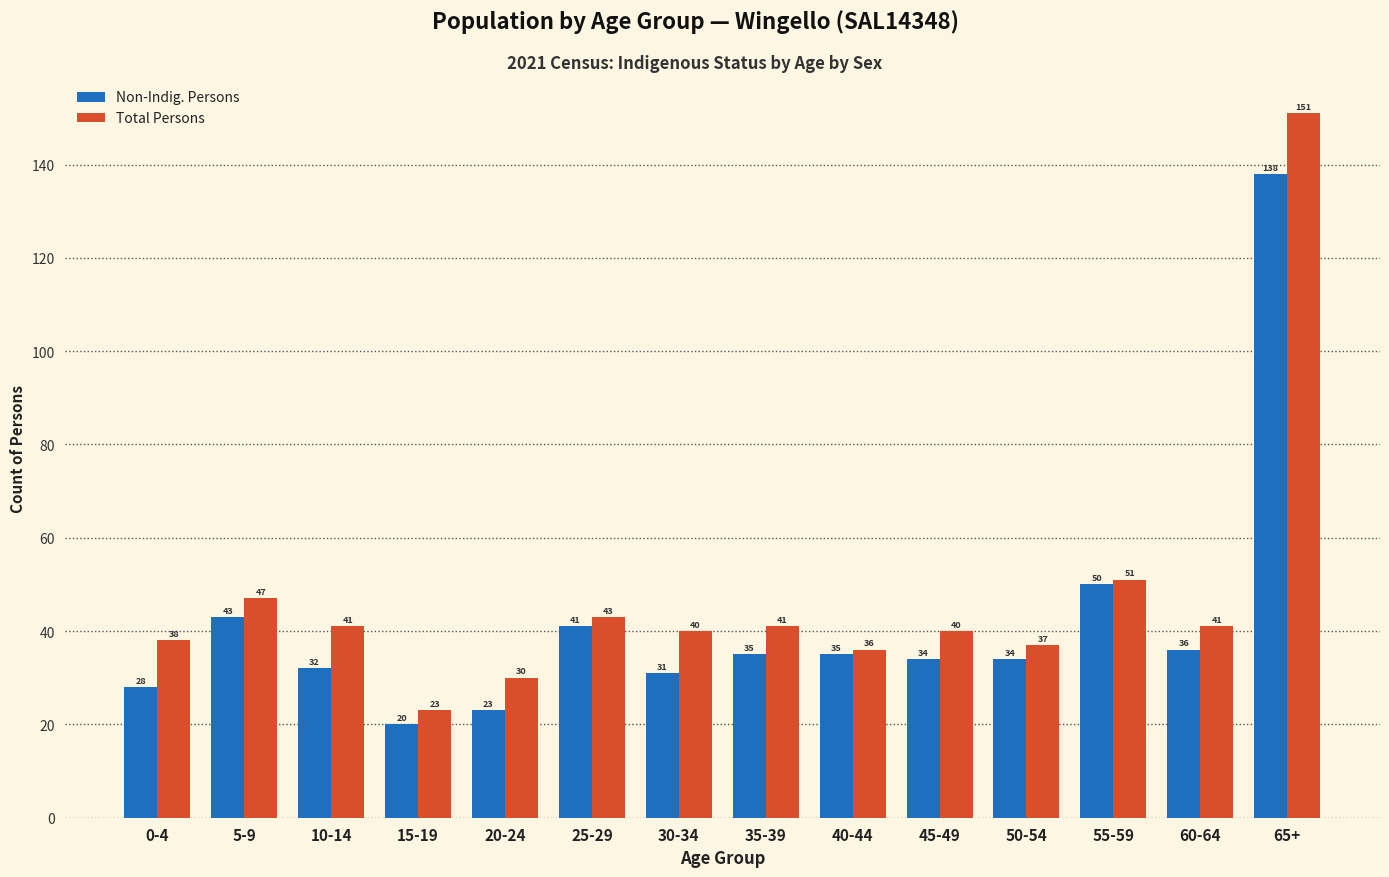

Rank the series by their maximum value, from lowest to highest.

Non-Indig. Persons, Total Persons